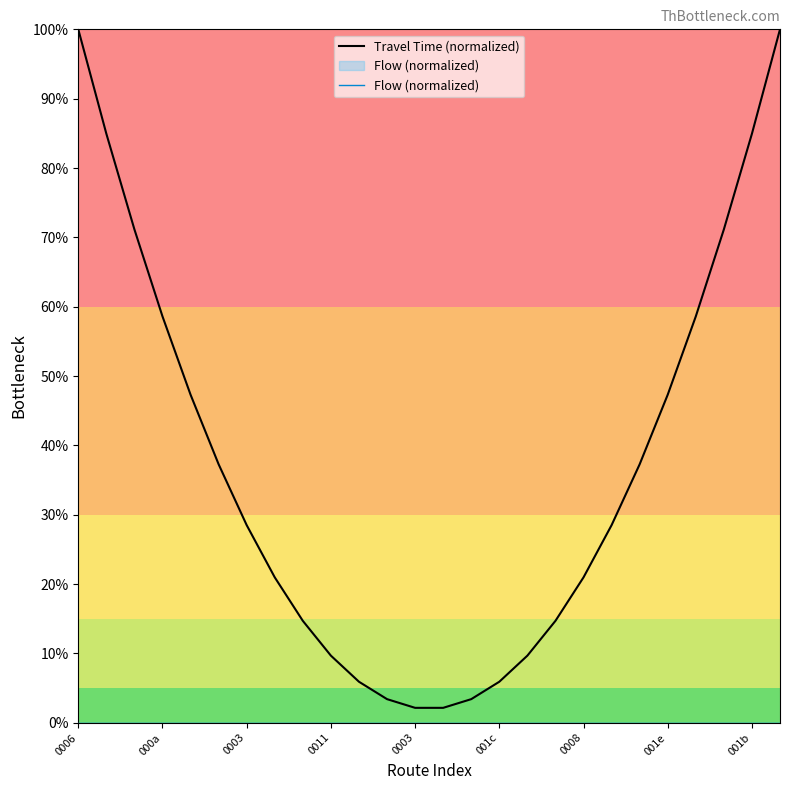

What is the sum of all Travel Time (normalized) values?

9.7